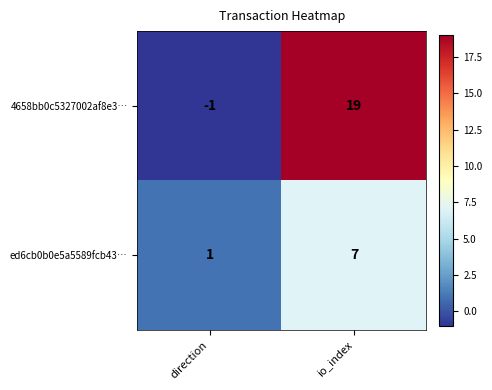

Which series has the largest total across all categories?

4658bb0c5327002af8e3…